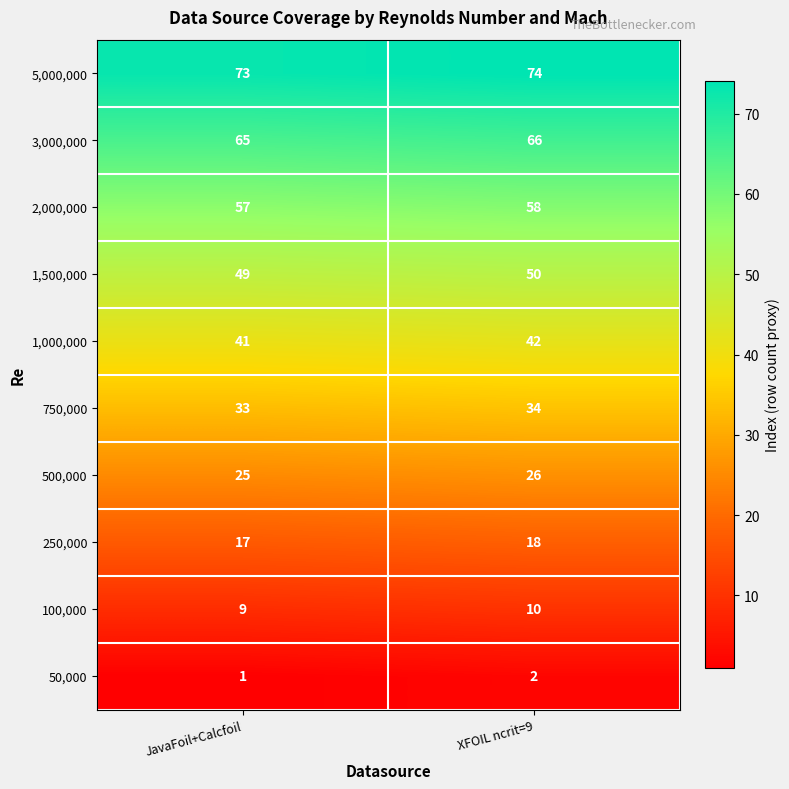

List the series in order of their peak value, highest first.

5,000,000, 3,000,000, 2,000,000, 1,500,000, 1,000,000, 750,000, 500,000, 250,000, 100,000, 50,000